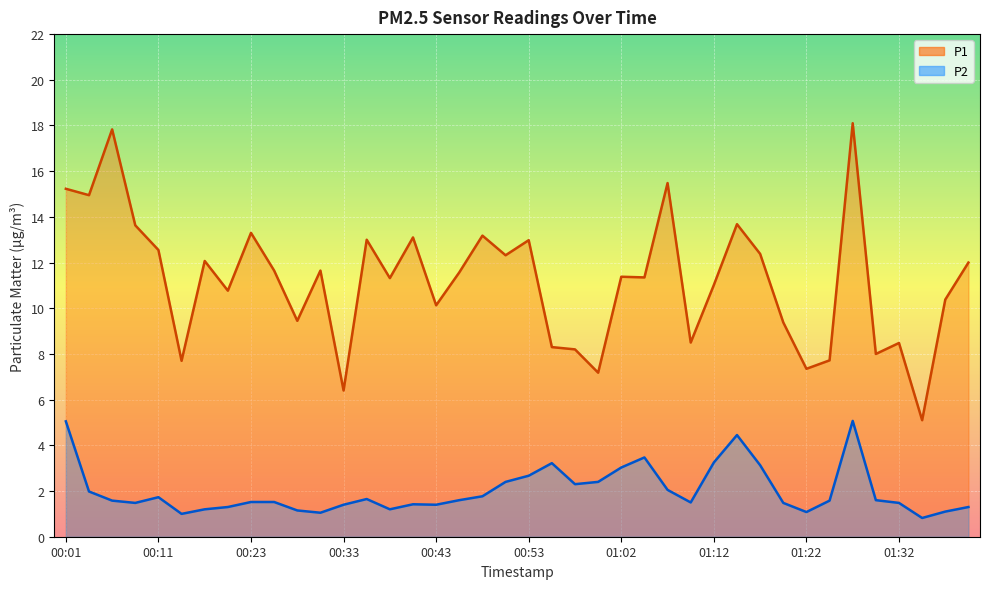

What is the difference between the P2 values at 00:03 and 00:11?

0.2